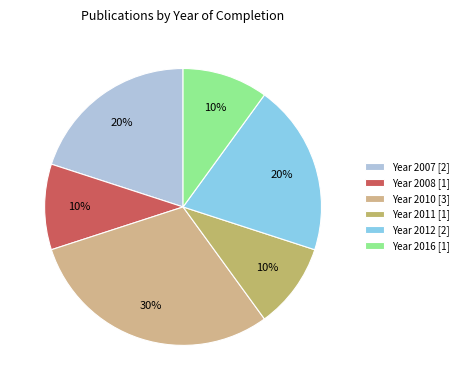

Is there a majority slice in this chart?

No